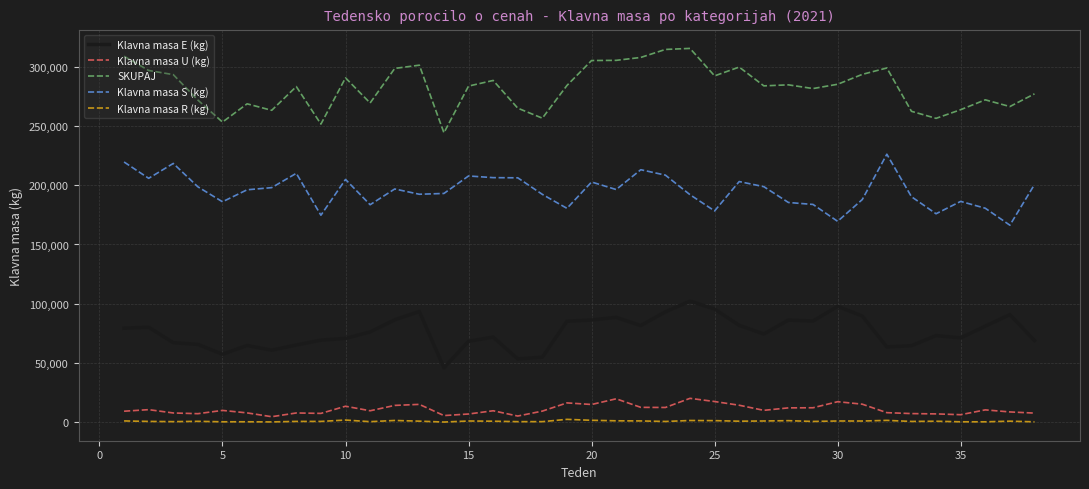

Which series has the widest spread of values?

SKUPAJ